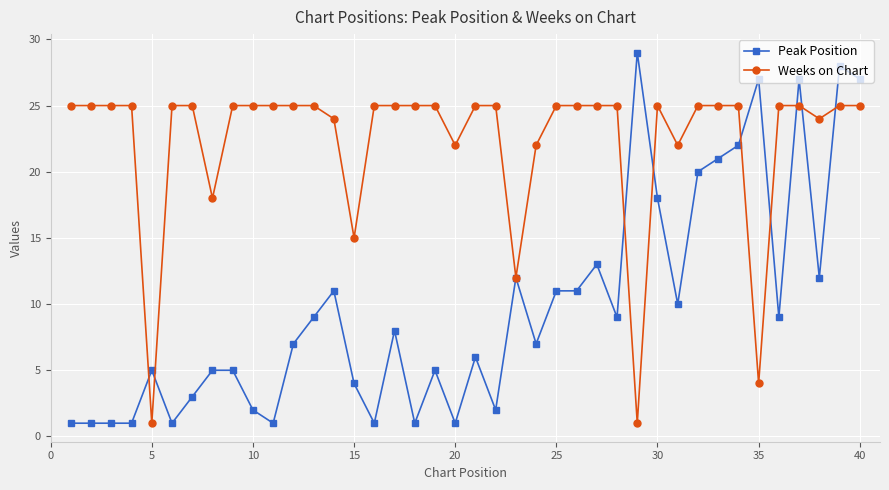

Rank the series by their average value, from lowest to highest.

Peak Position, Weeks on Chart